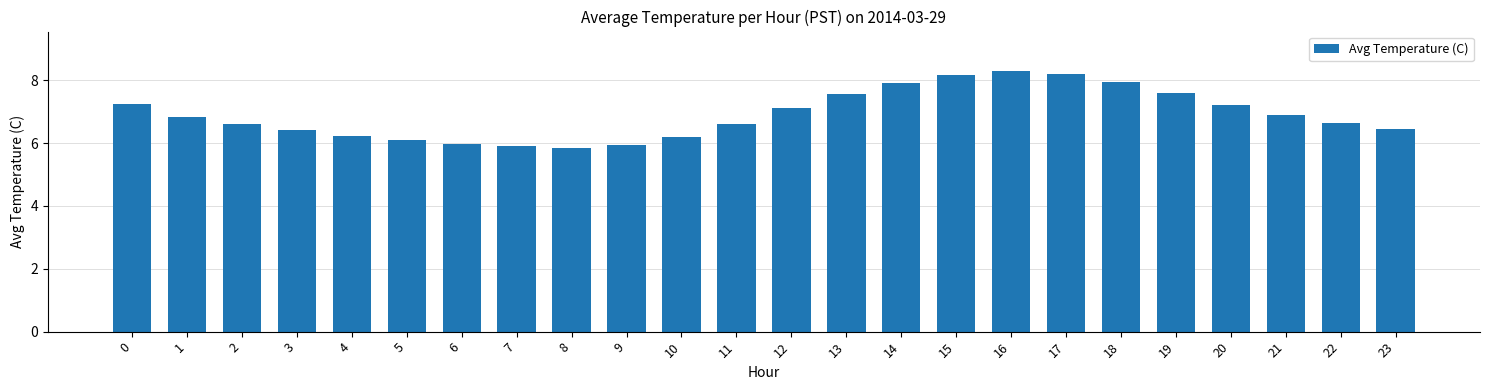

What is the change in value from 0 to 4?

-1.0